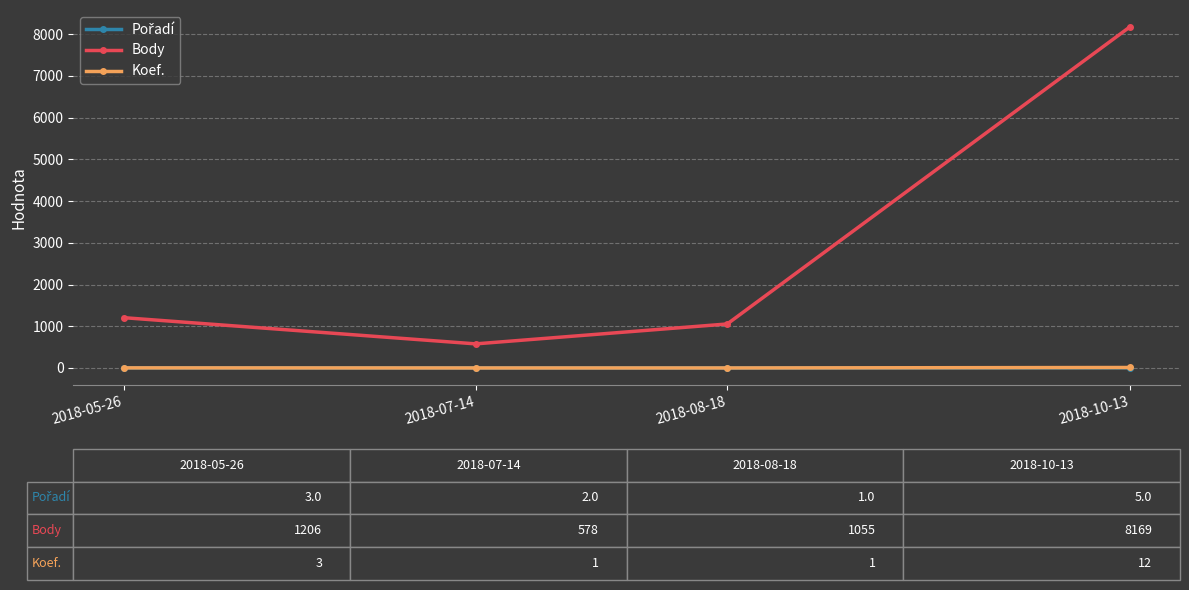

True or false: Body has more than 2 interior local peaks.

False